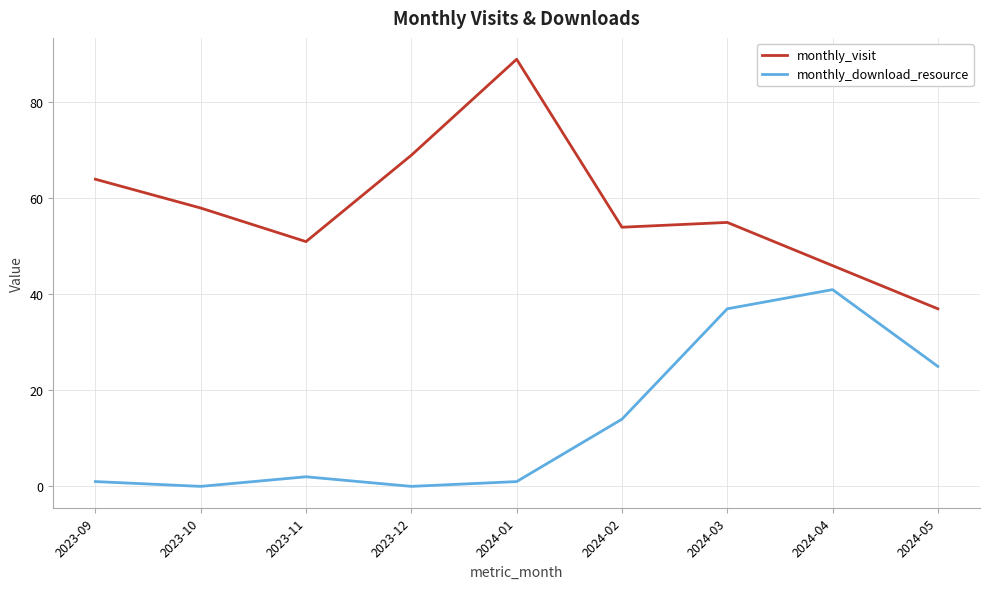

Reading right to left, what are all the values shown in this chart?

monthly_visit: 37	46	55	54	89	69	51	58	64
monthly_download_resource: 25	41	37	14	1	0	2	0	1